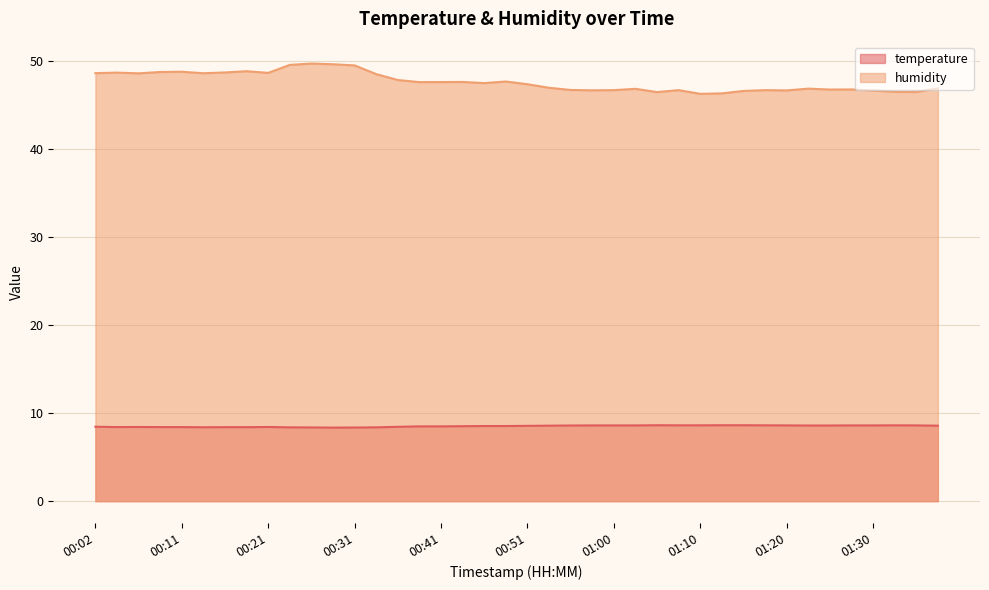

Reading left to right, what are all the values shown in this chart?

temperature: 8.4	8.4	8.4	8.4	8.4	8.4	8.4	8.4	8.4	8.4	8.4	8.3	8.4	8.4	8.4	8.5	8.5	8.5	8.5	8.5	8.6	8.6	8.6	8.6	8.6	8.6	8.6	8.6	8.6	8.6	8.6	8.6	8.6	8.6	8.6	8.6	8.6	8.6	8.6	8.6
humidity: 48.6	48.7	48.6	48.7	48.8	48.6	48.7	48.8	48.6	49.5	49.7	49.6	49.5	48.5	47.8	47.6	47.6	47.6	47.5	47.6	47.3	46.9	46.7	46.6	46.7	46.8	46.5	46.7	46.2	46.3	46.6	46.7	46.6	46.8	46.7	46.8	46.6	46.5	46.5	46.9